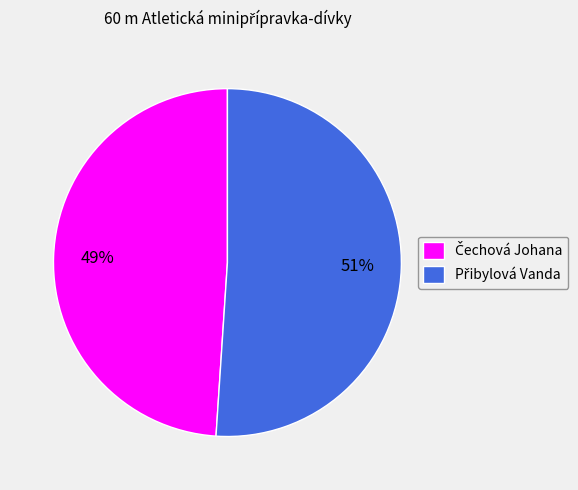

To the nearest percent, what is the difference between the largest and smallest slice percentages?

2%